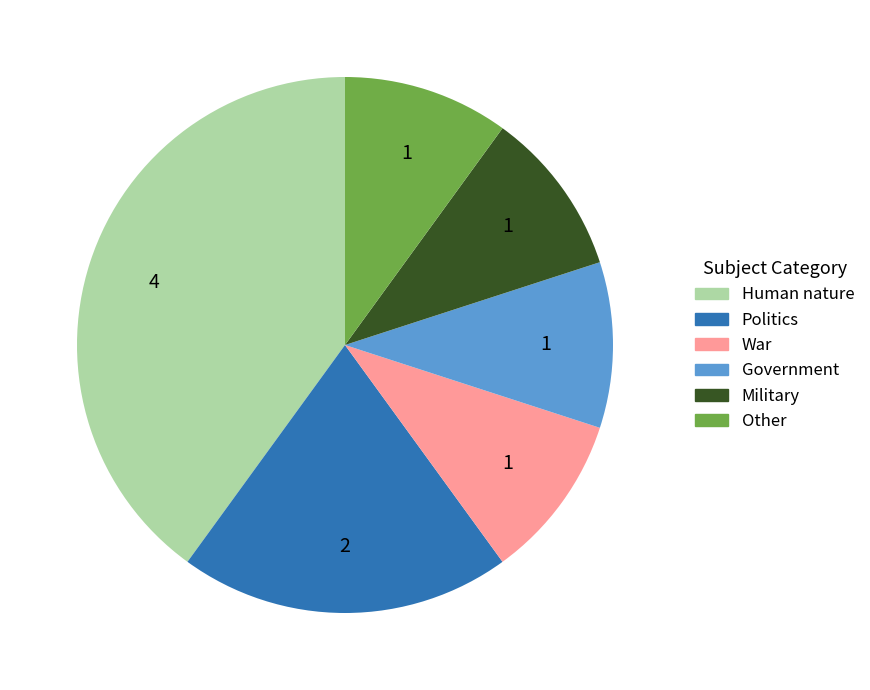

How many slices are in this pie chart?

6